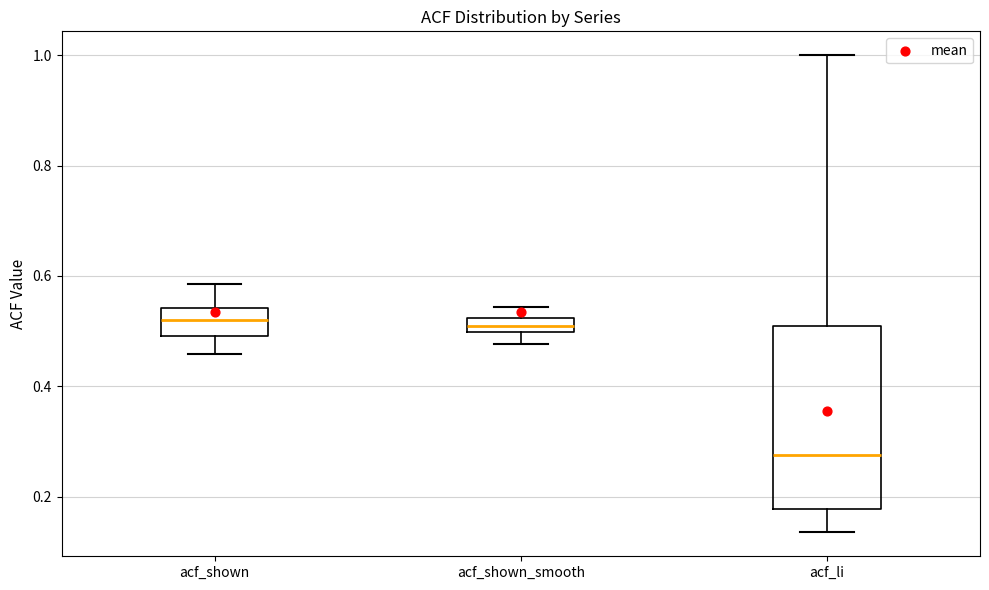

Which box has the lowest median line?

acf_li